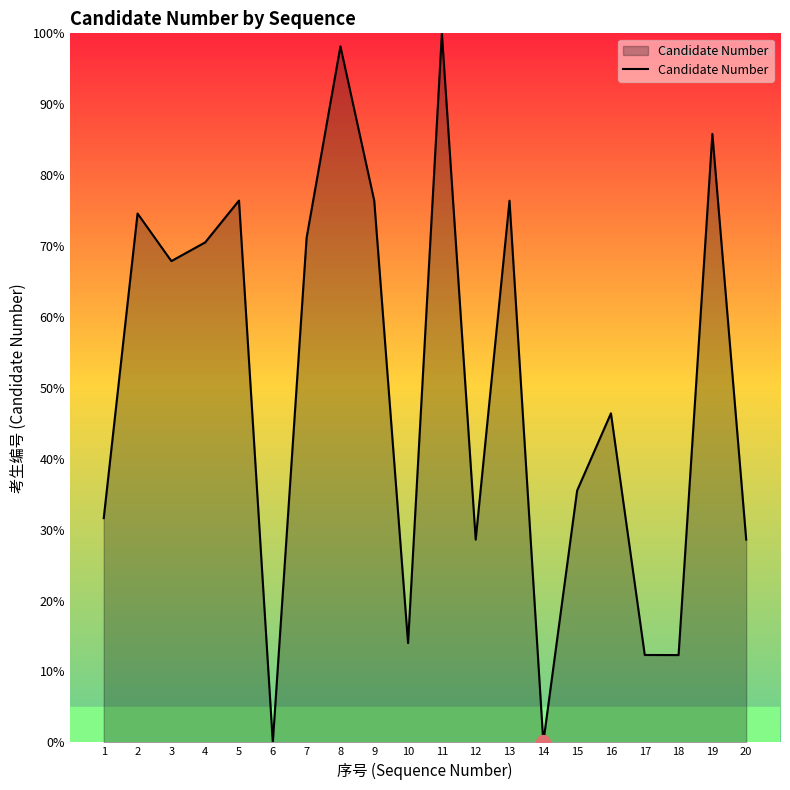

The value at 3 is 105.4. True or false?

False